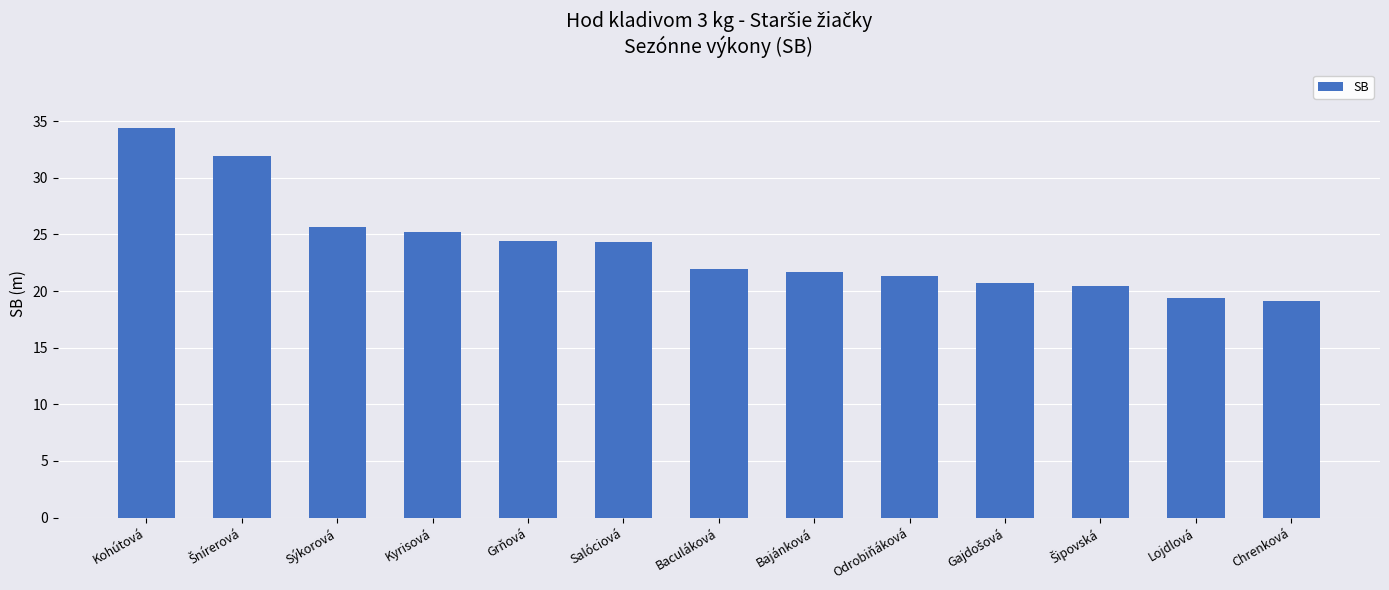

What is the label of the 10th bar from the right?

Kyrisová